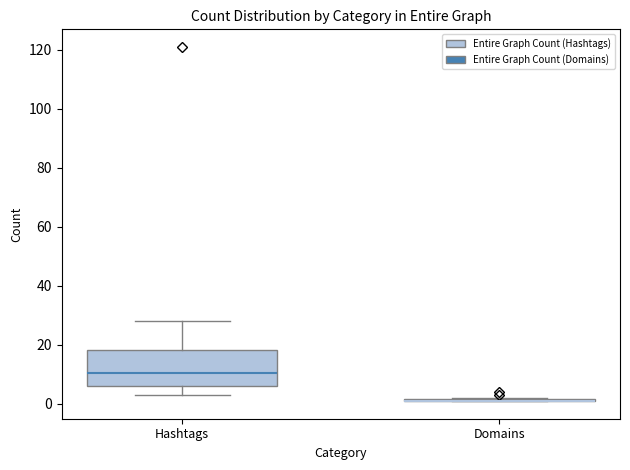

Where is the upper edge of the box for Hashtags on the y-axis? The values are not printed on the chart, so give them approximately, as read against the axis.

18